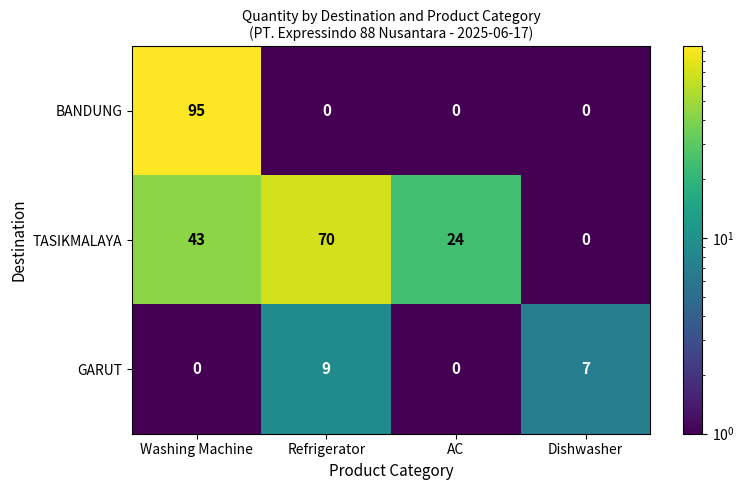

At which category is the sum across all series the highest?

Washing Machine